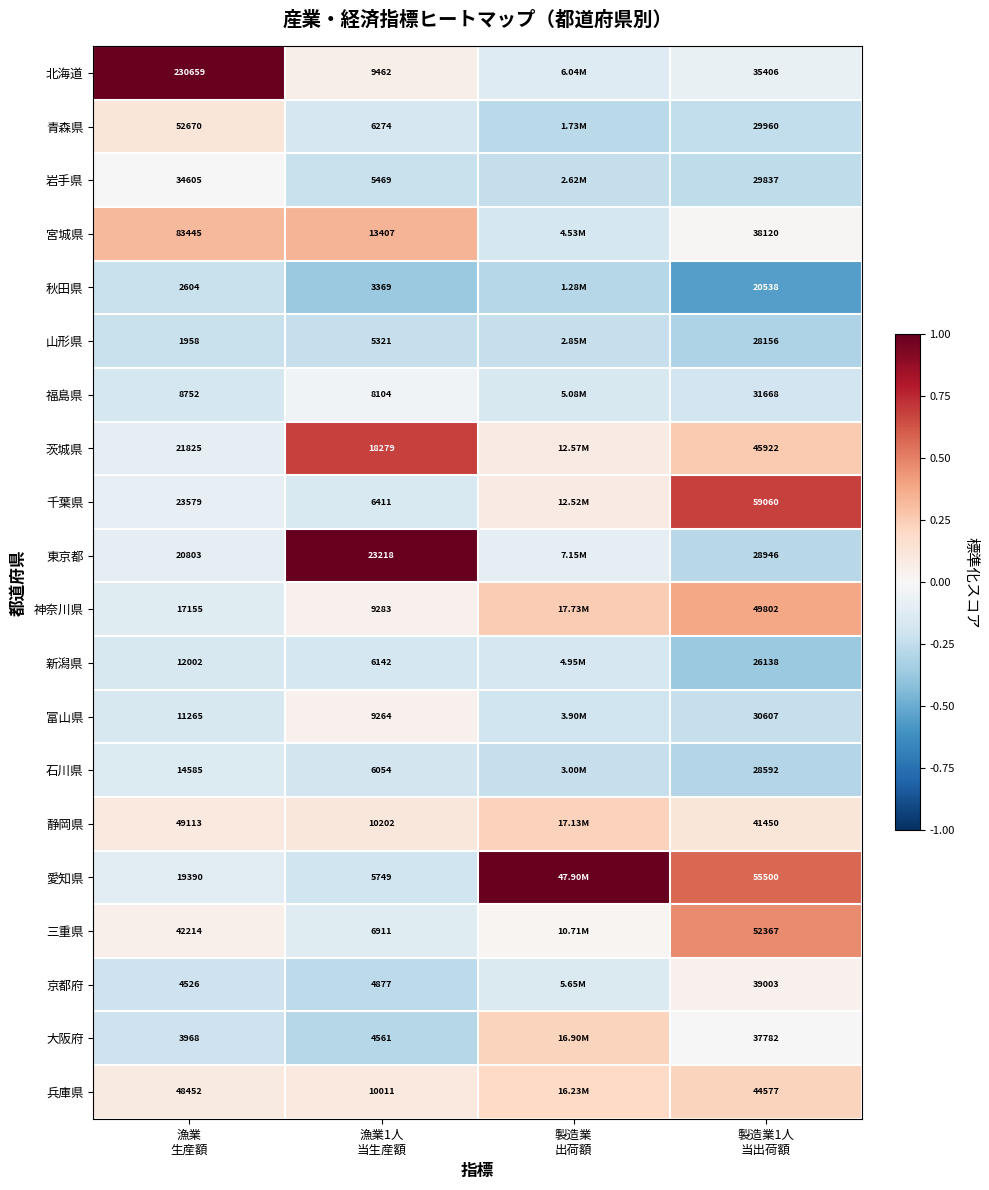

Where does the 北海道 series first go above 0?

漁業 生産額